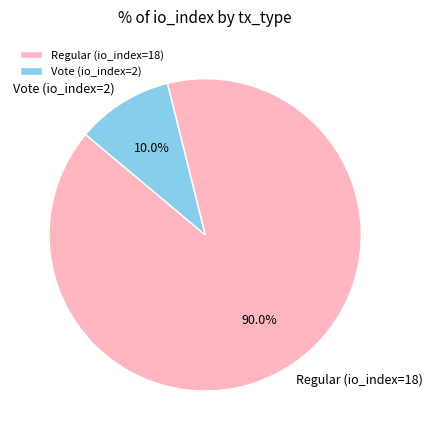

What percentage is the Regular (io_index=18) slice, to the nearest percent?

90%